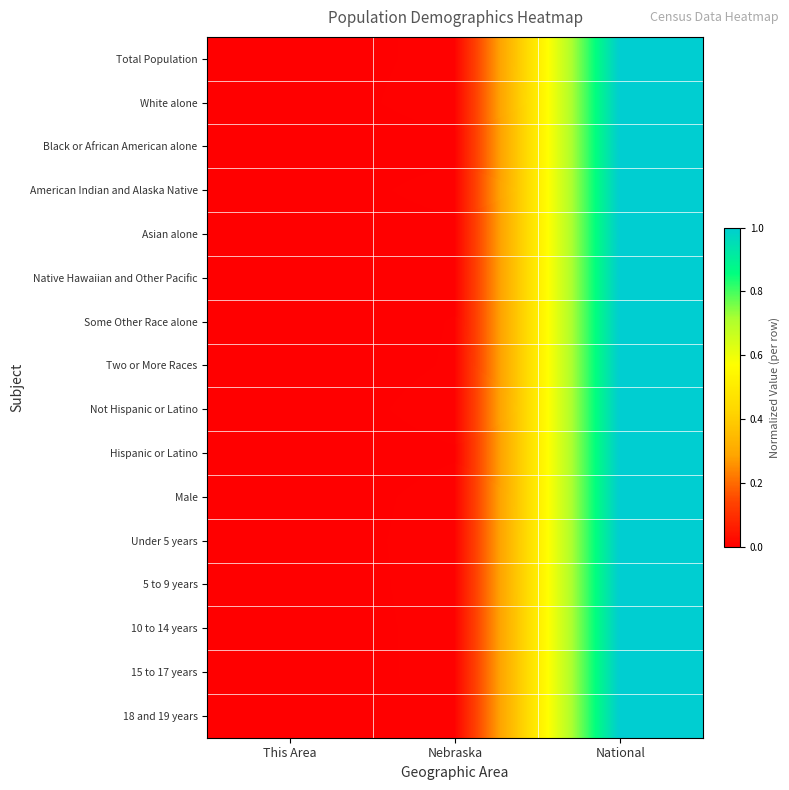

What is the greatest value displayed?

1.0